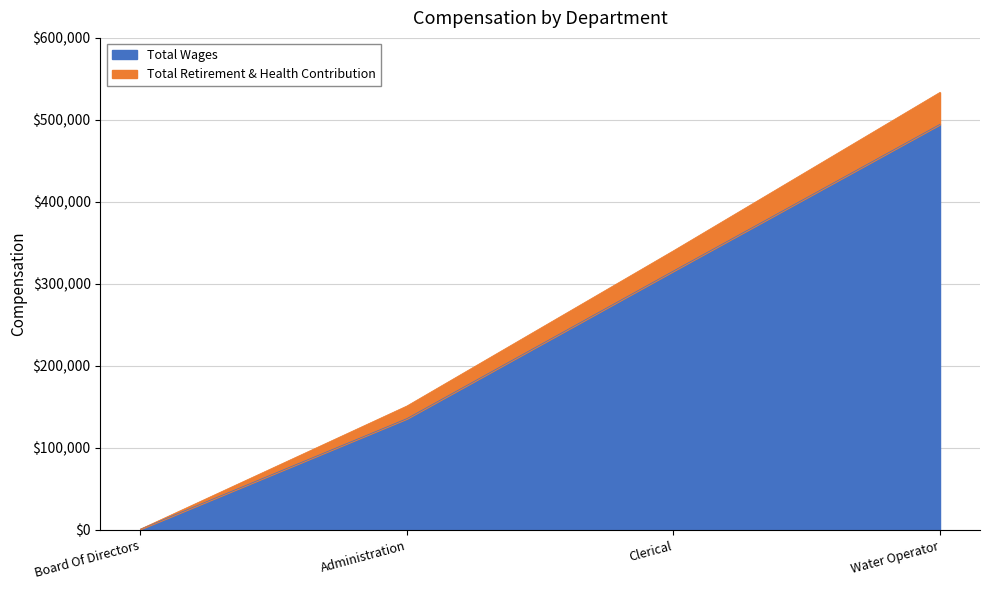

How many lines are shown in the chart?

2